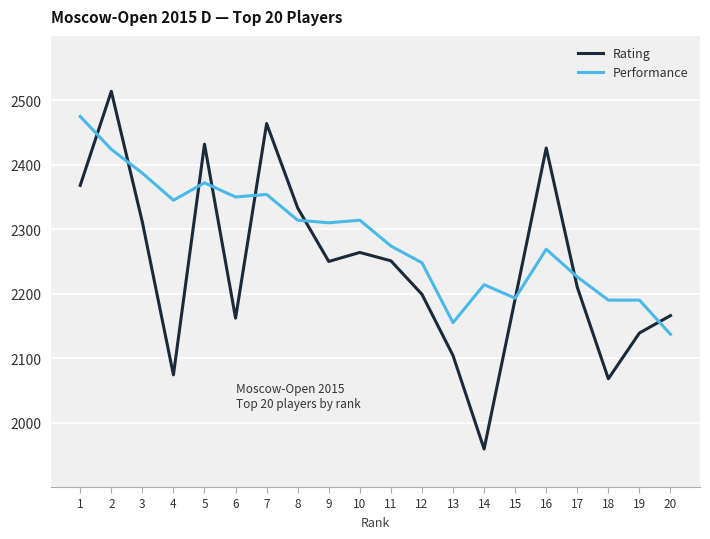

What is the lowest value of the Rating series?

1959